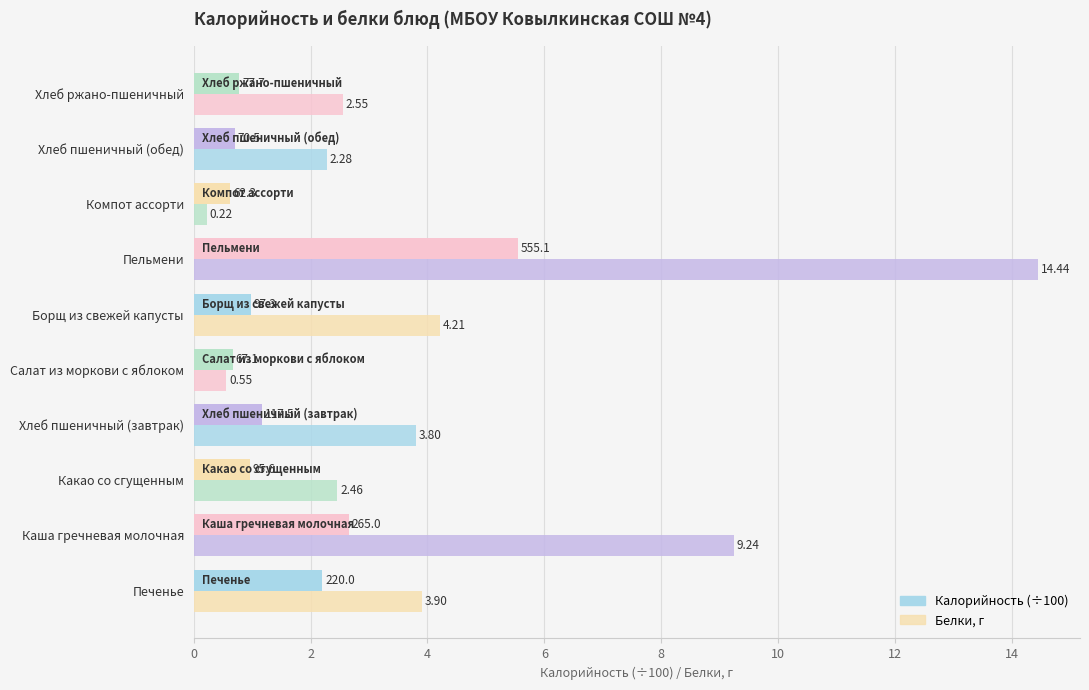

Rank the series by their average value, from lowest to highest.

Калорийность (÷100), Белки, г